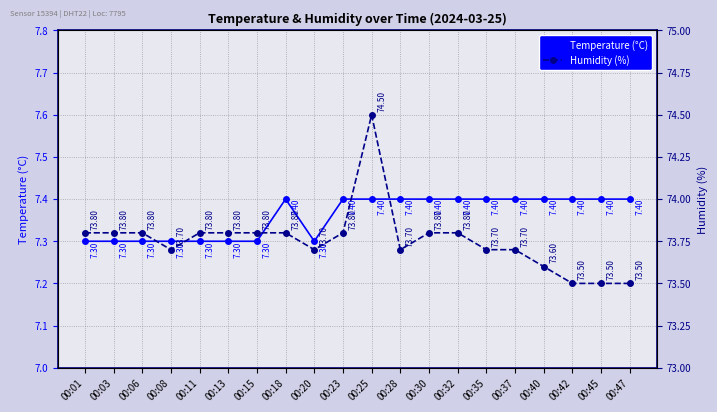

At how many categories does at least one series exceed 8?

20